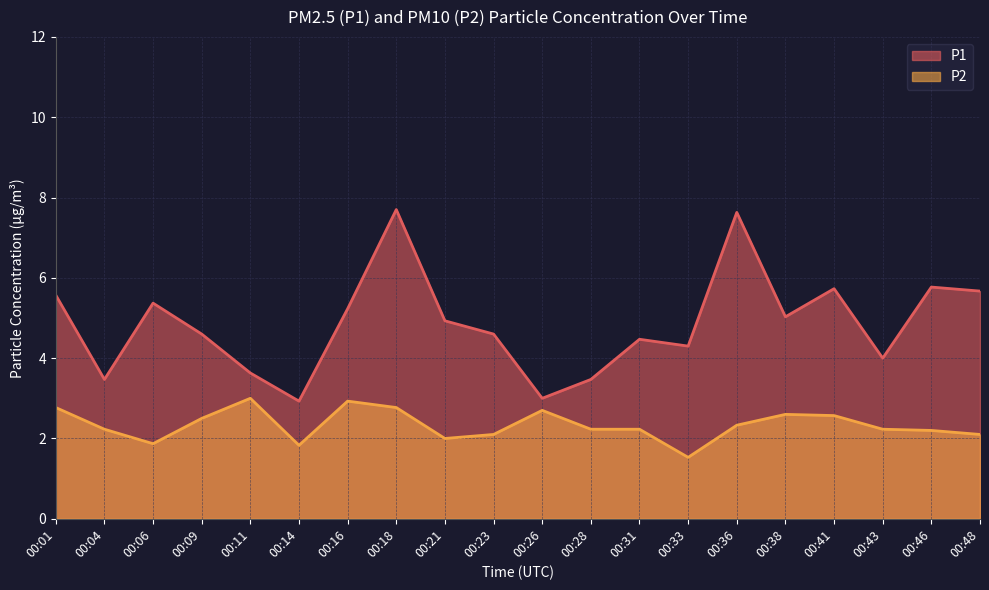

At which category does P2 reach its first local valley?

00:06